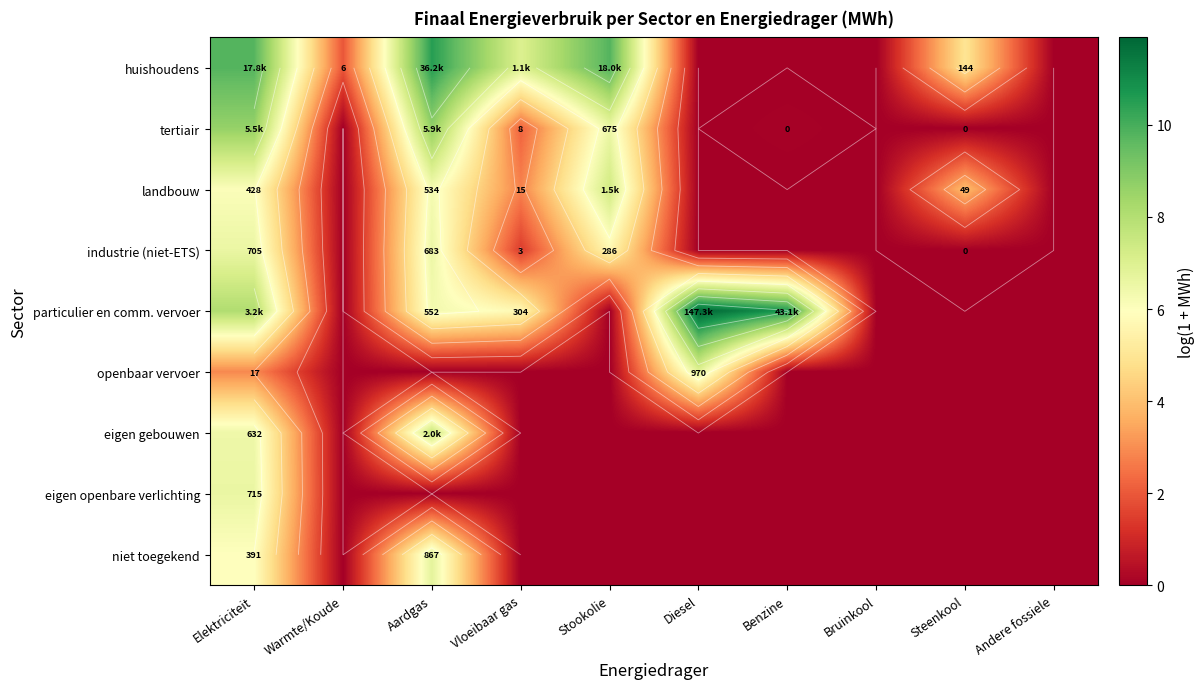

The value of particulier en comm. vervoer at Bruinkool is 0.0. True or false?

True